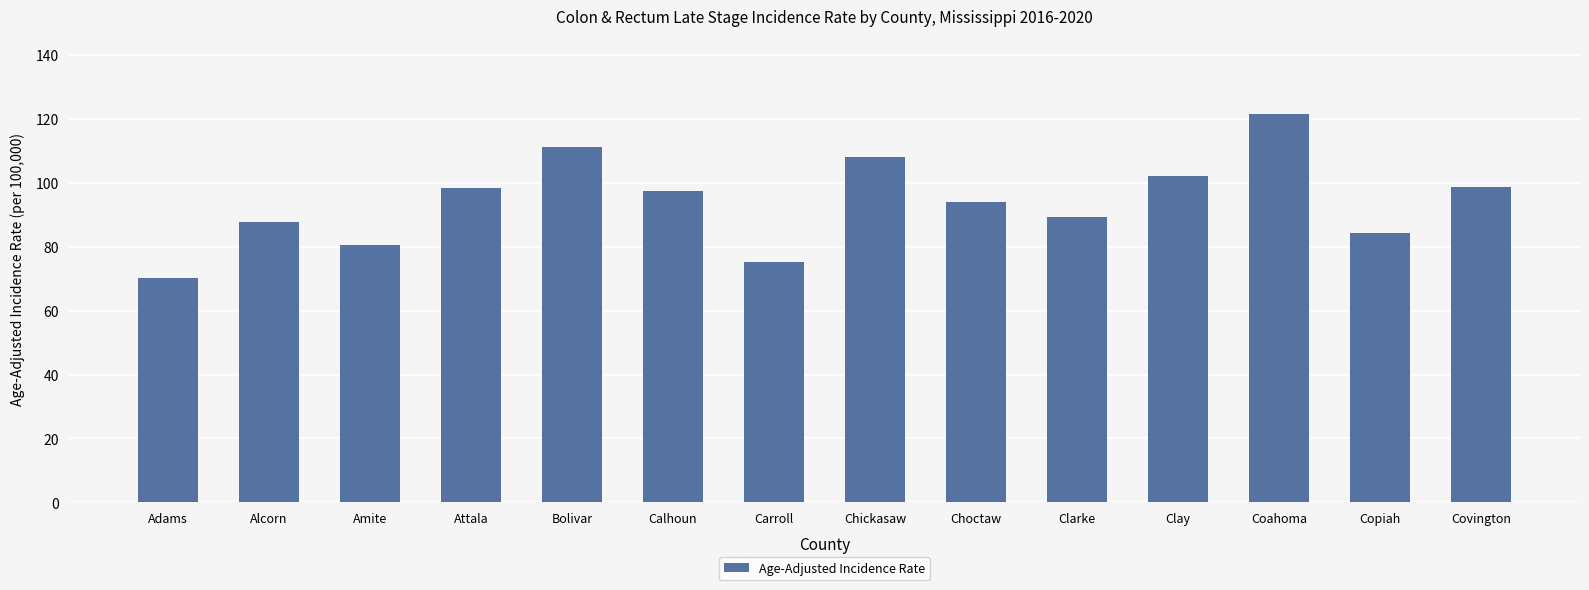

What is the minimum value shown in the chart?

70.2